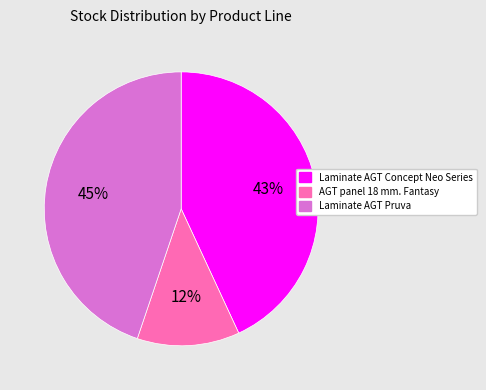

Does any single category account for the majority?

No